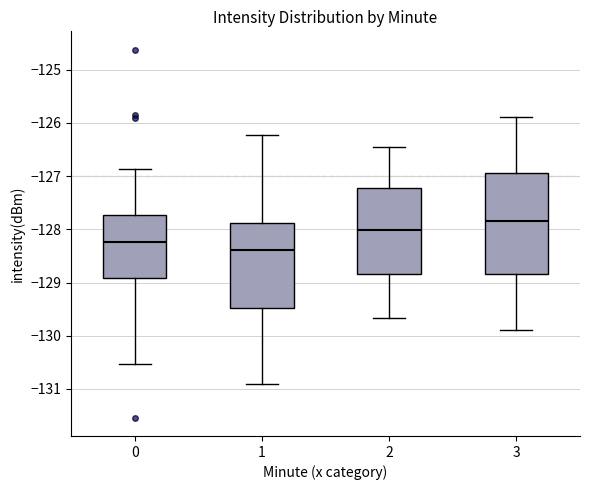

Which box's median line is the highest?

3